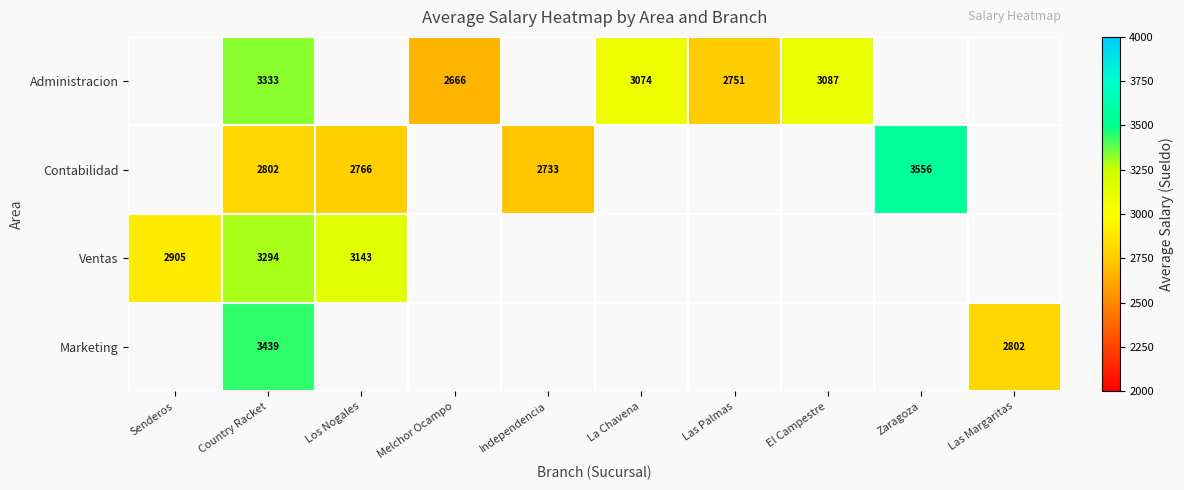

At which category is the sum across all series the highest?

Country Racket